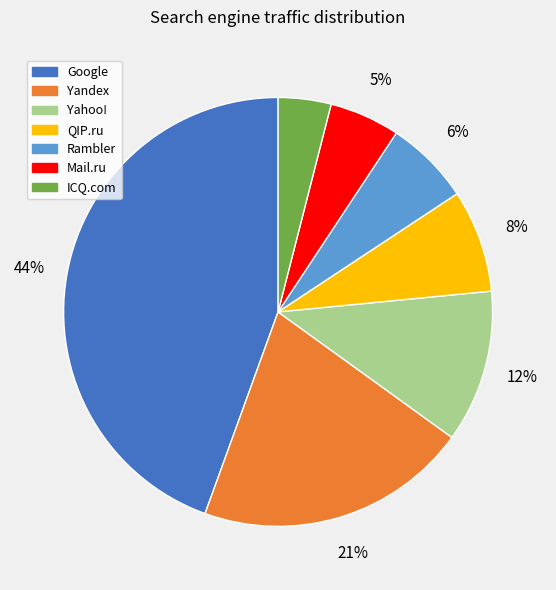

Do ICQ.com and Yahoo! together represent more than half of the pie?

No